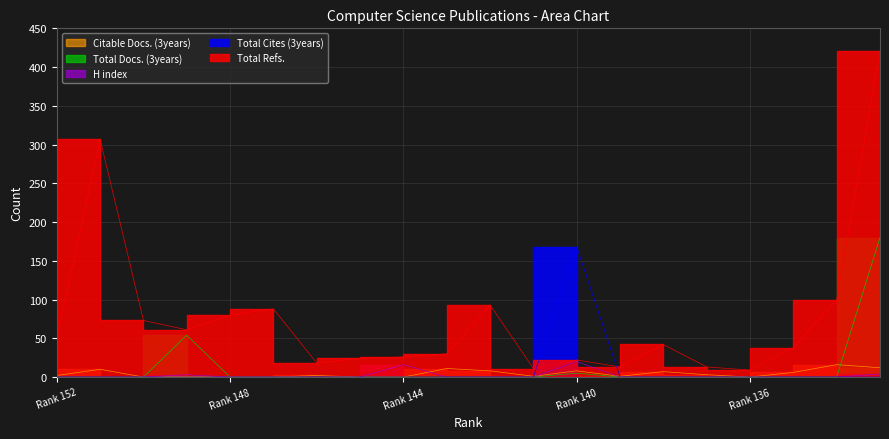

What are all the series names shown in the legend?

Total Docs. (3years), Citable Docs. (3years), Total Cites (3years), H index, Total Refs.